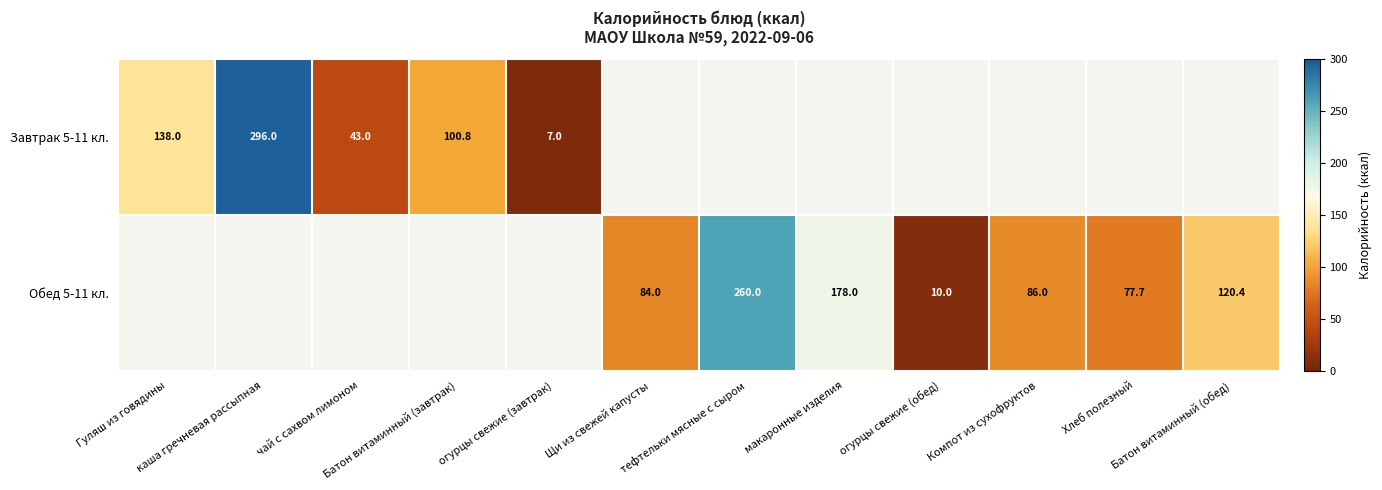

At which label does Обед 5-11 кл. reach its peak?

тефтельки мясные с сыром